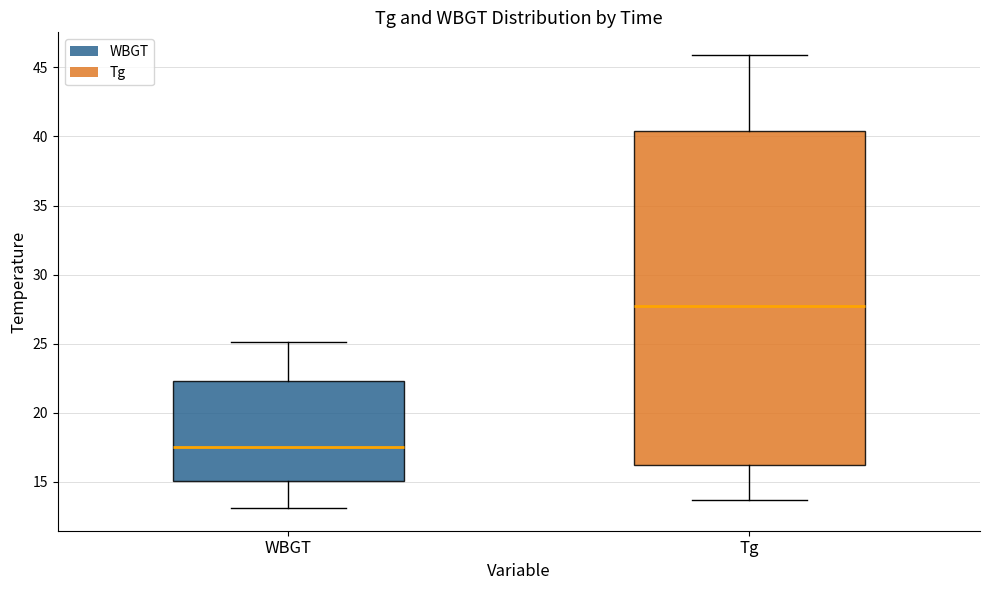

Which box has the lowest median line?

WBGT